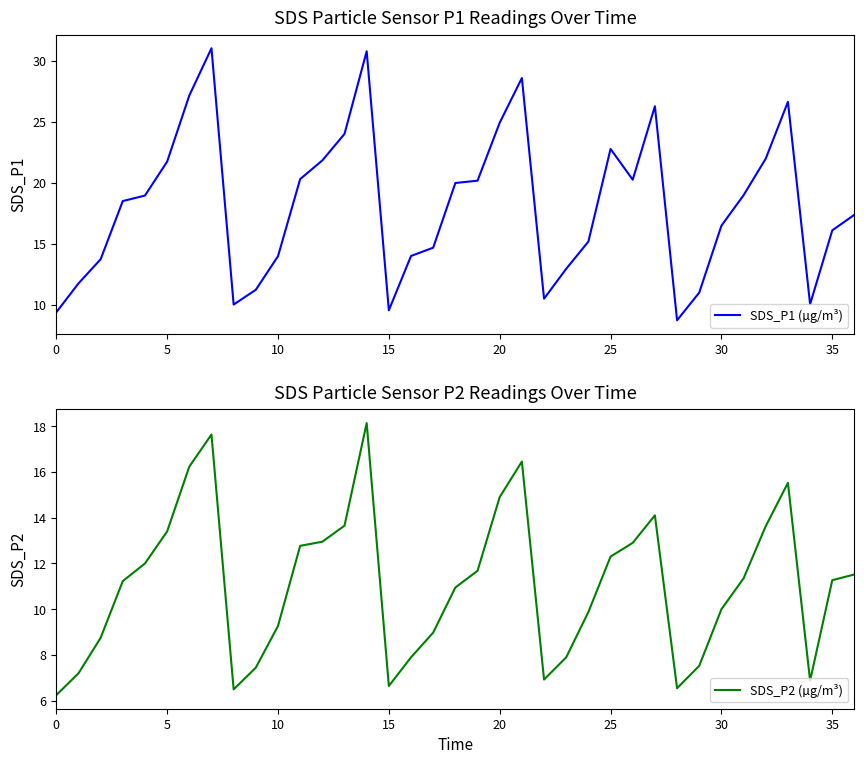

How many values in the SDS_P1 (µg/m³) series are below 18?

18